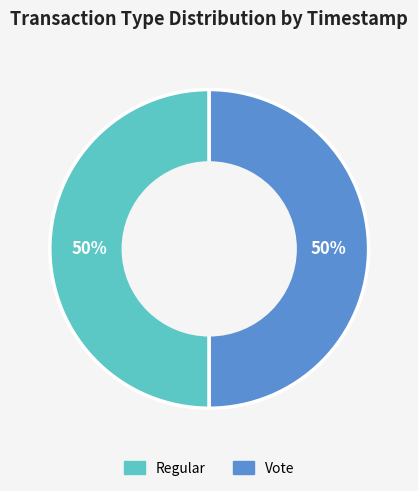

Do Regular and Vote together represent more than half of the pie?

Yes